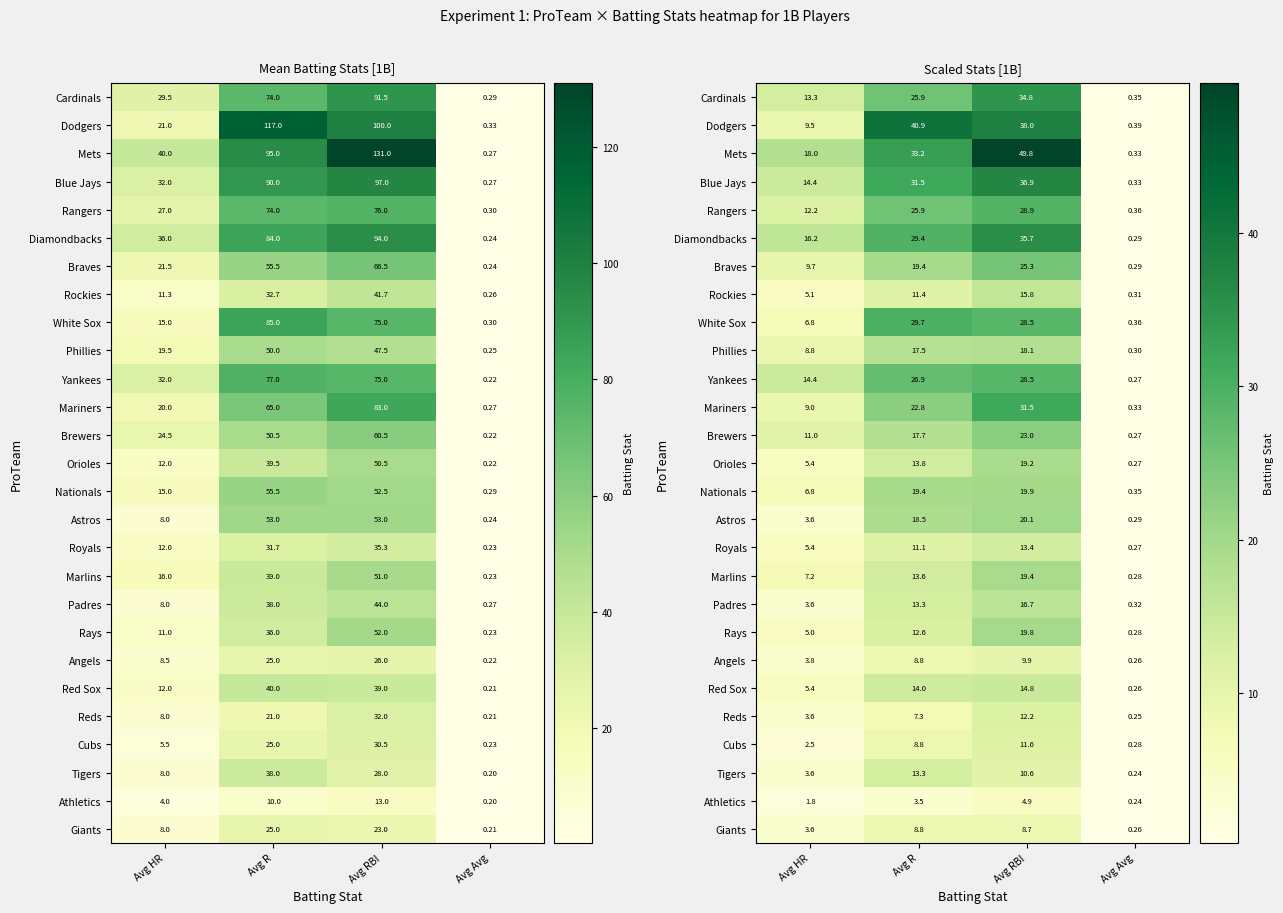

Is it true that Rays equals 6.5 at Avg R?

False